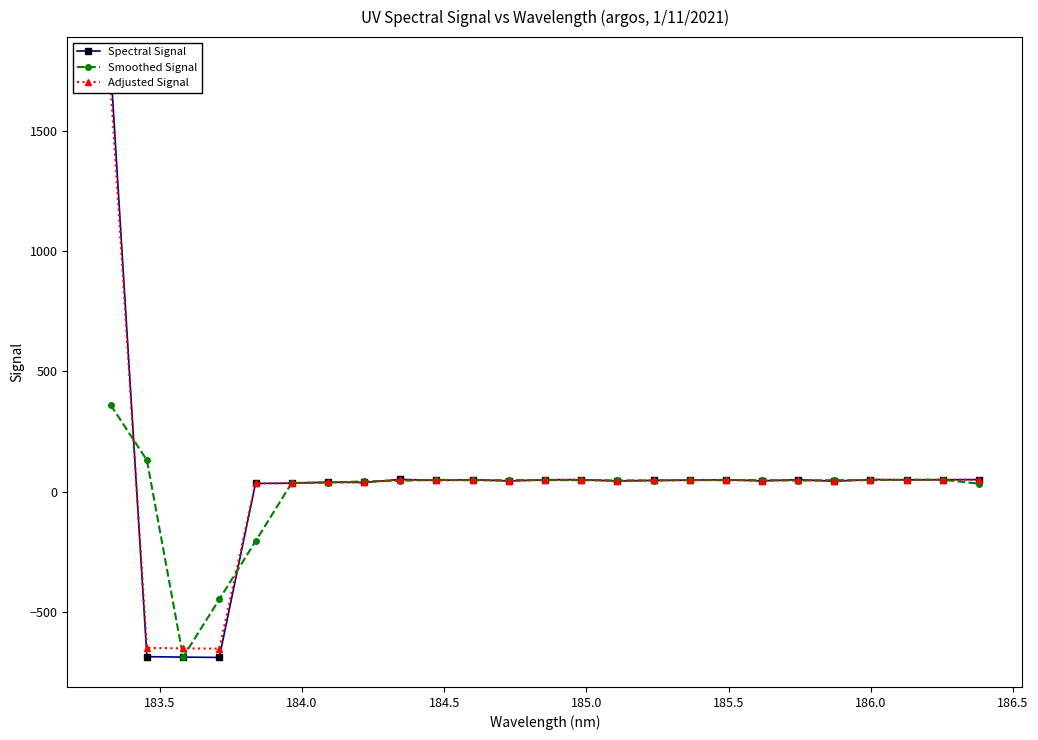

List the series in order of their peak value, lowest first.

Smoothed Signal, Adjusted Signal, Spectral Signal